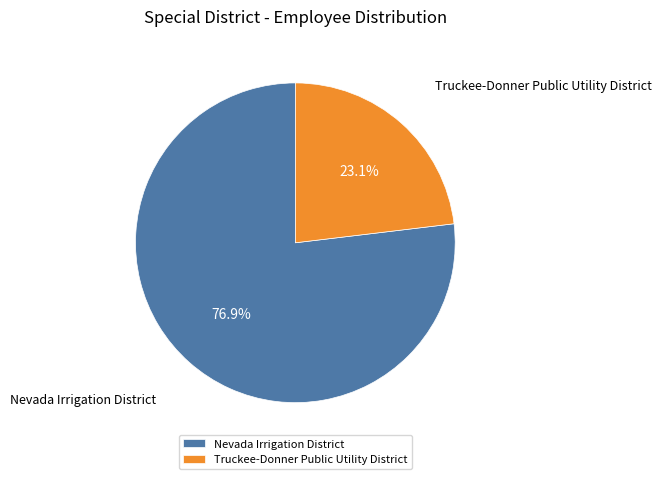

True or false: Truckee-Donner Public Utility District accounts for 18% of the total.

False